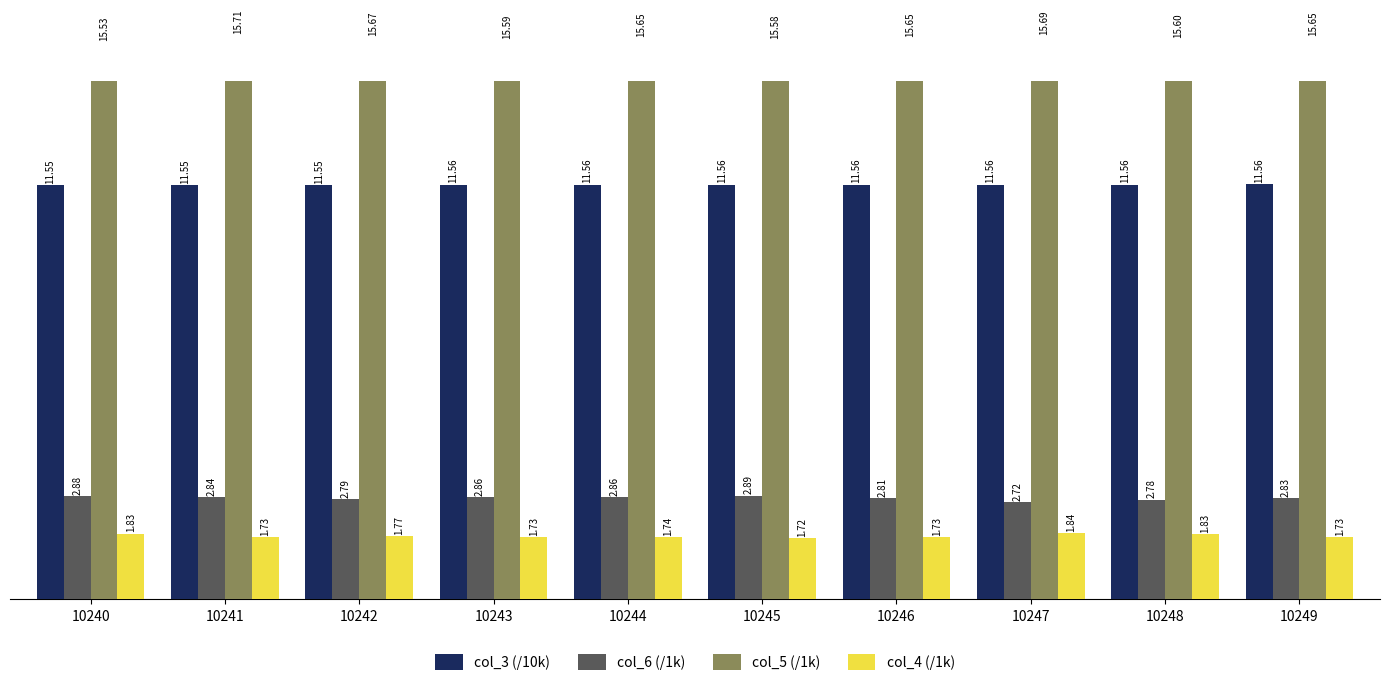

The col_3 (/10k) series shows 15.7 at 10240. True or false?

False